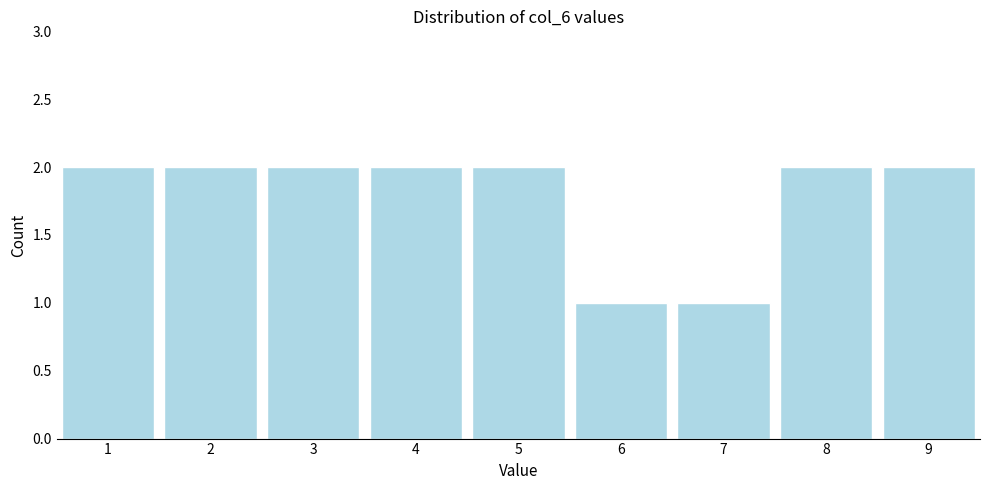

Reading left to right, what are all the values shown in this chart?

2	2	2	2	2	1	1	2	2